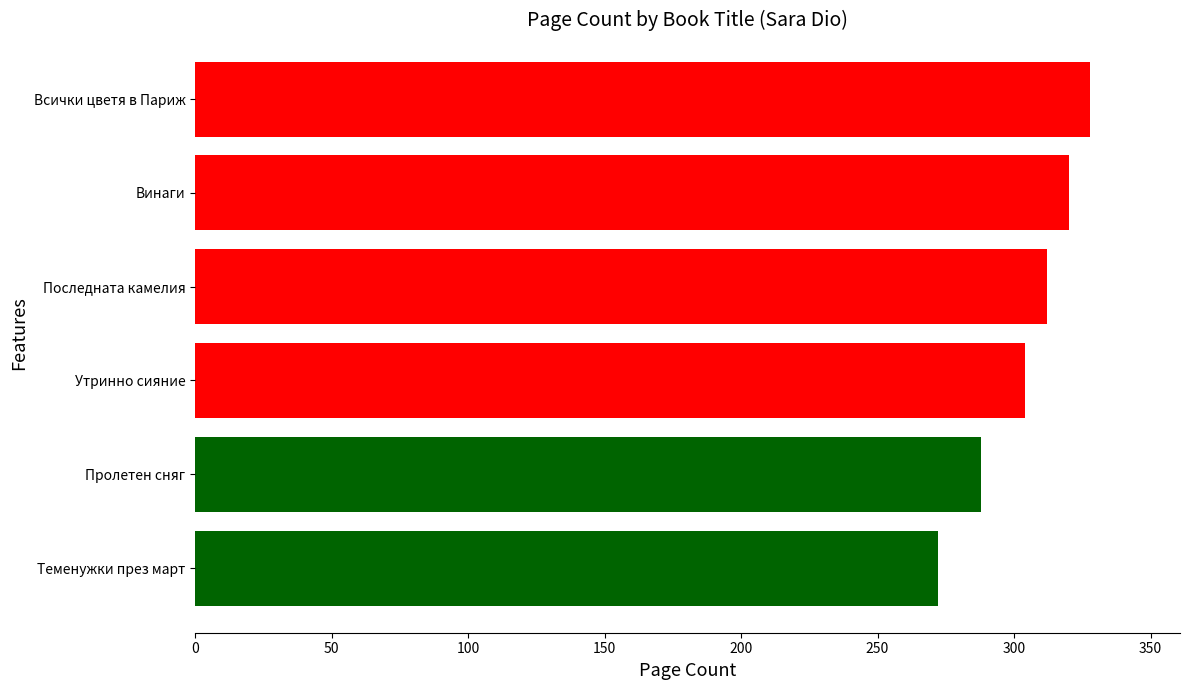

True or false: the data shows 447 at Теменужки през март.

False